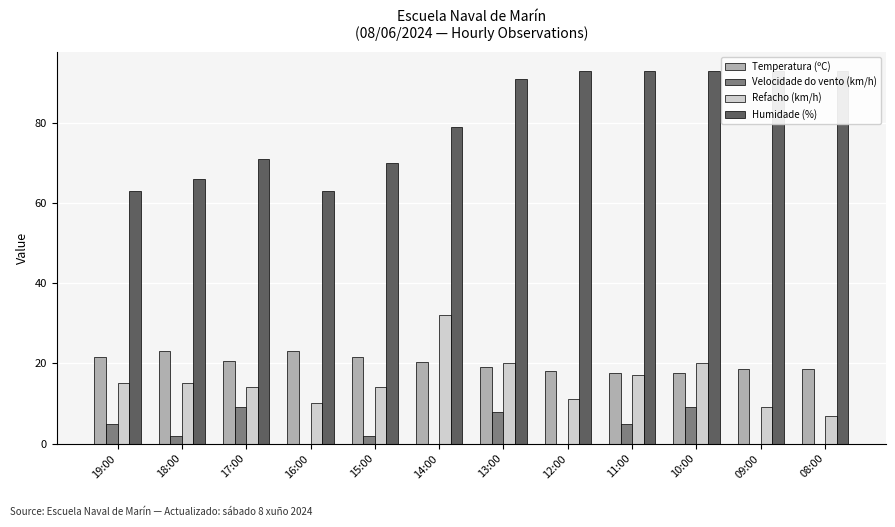

Which series has the largest total across all categories?

Humidade (%)